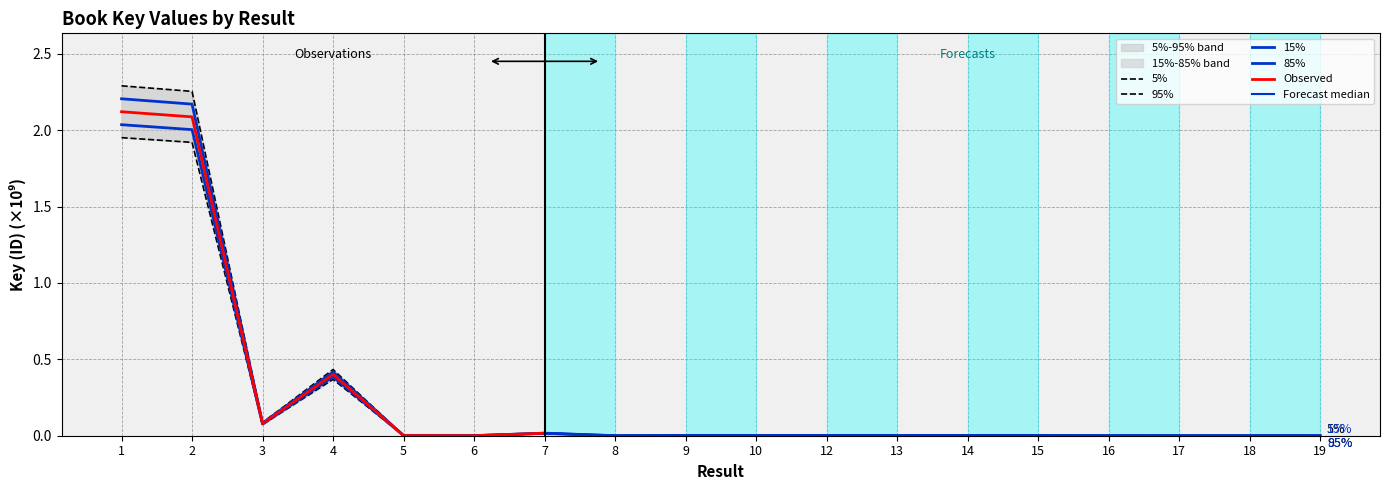

What is the value of the 4th point from the left?

0.4